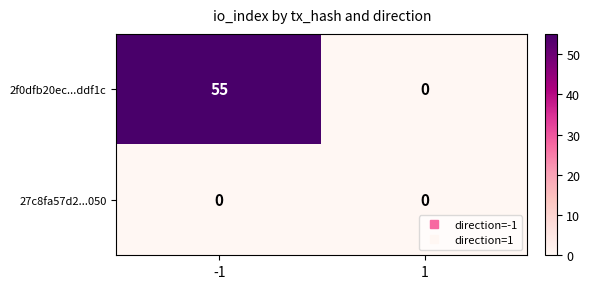

Rank the series by their maximum value, from lowest to highest.

27c8fa57d2...050, 2f0dfb20ec...ddf1c